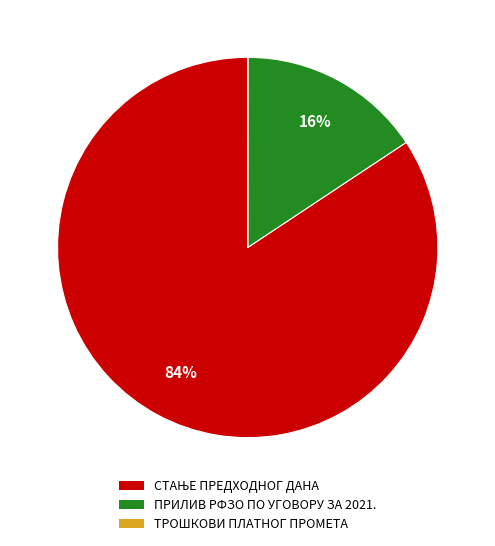

To the nearest percent, what portion does ПРИЛИВ РФЗО ПО УГОВОРУ ЗА 2021. represent?

16%